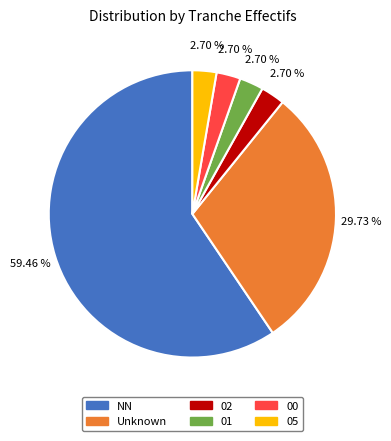

Is there a majority slice in this chart?

Yes